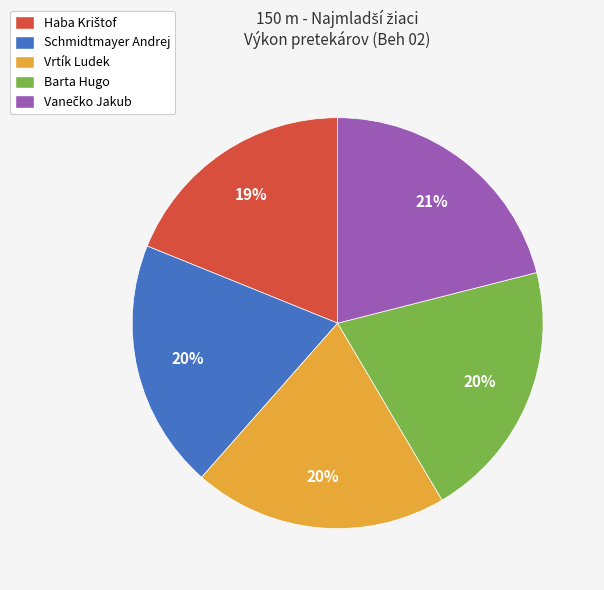

To the nearest percent, what is the average slice percentage?

20%